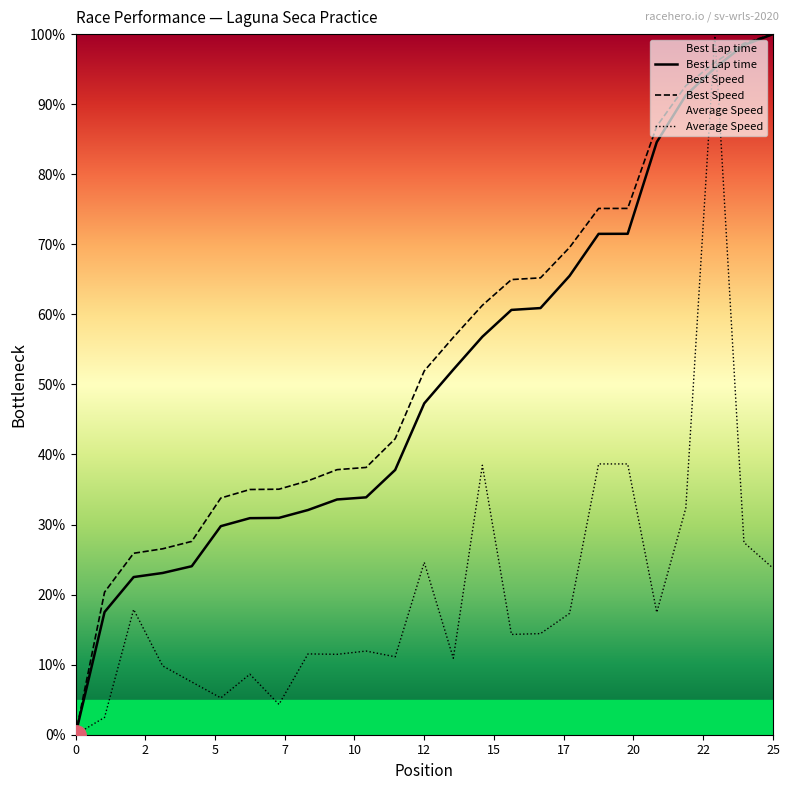

What is the highest value of the Best Lap time series?

100.0